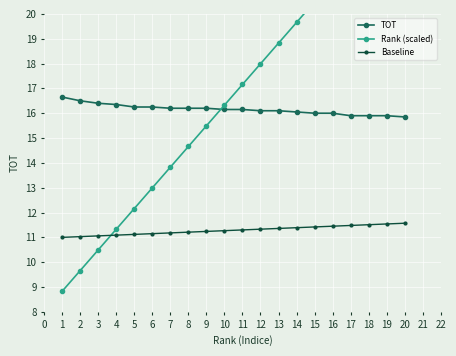

Is it true that TOT equals 3.4 at 16?

False